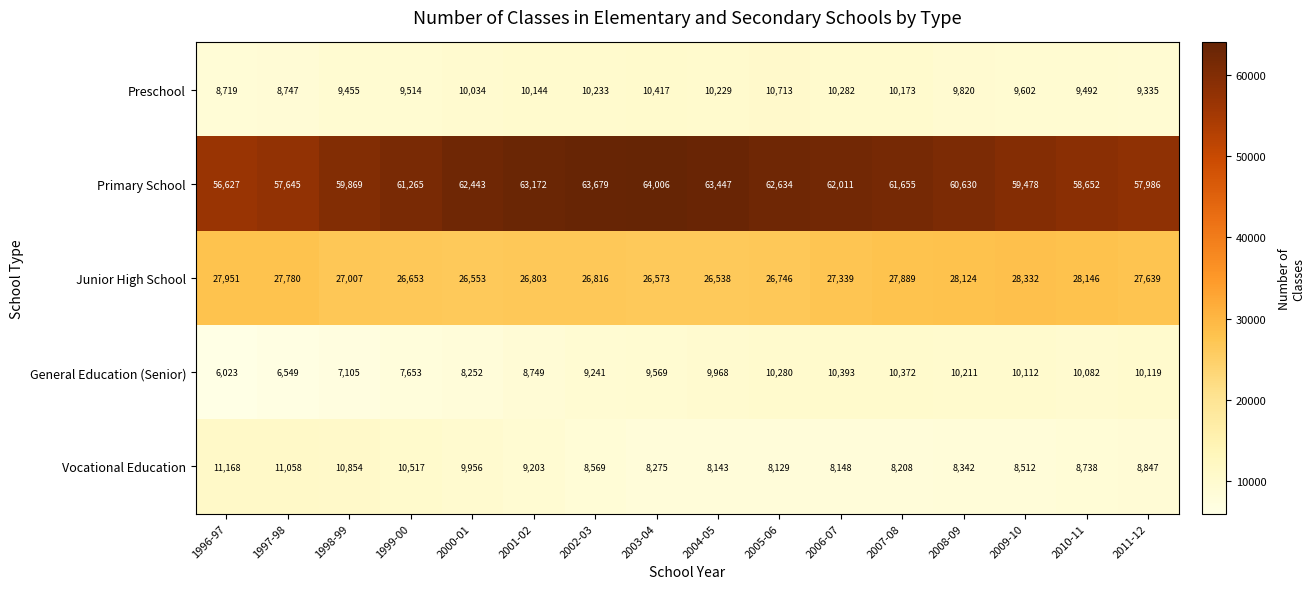

The General Education (Senior) series shows 10119 at 2011-12. True or false?

True